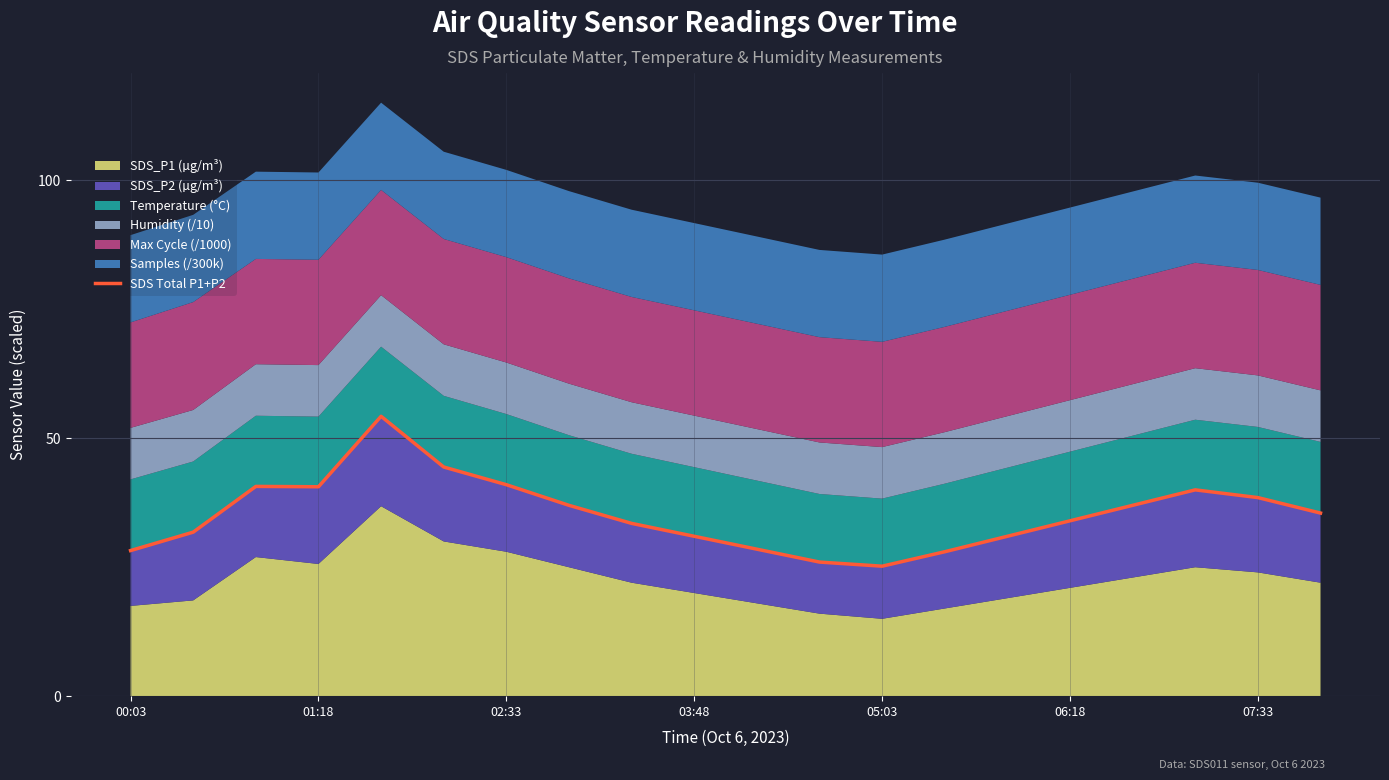

What is the difference between the maximum and minimum values?

29.1